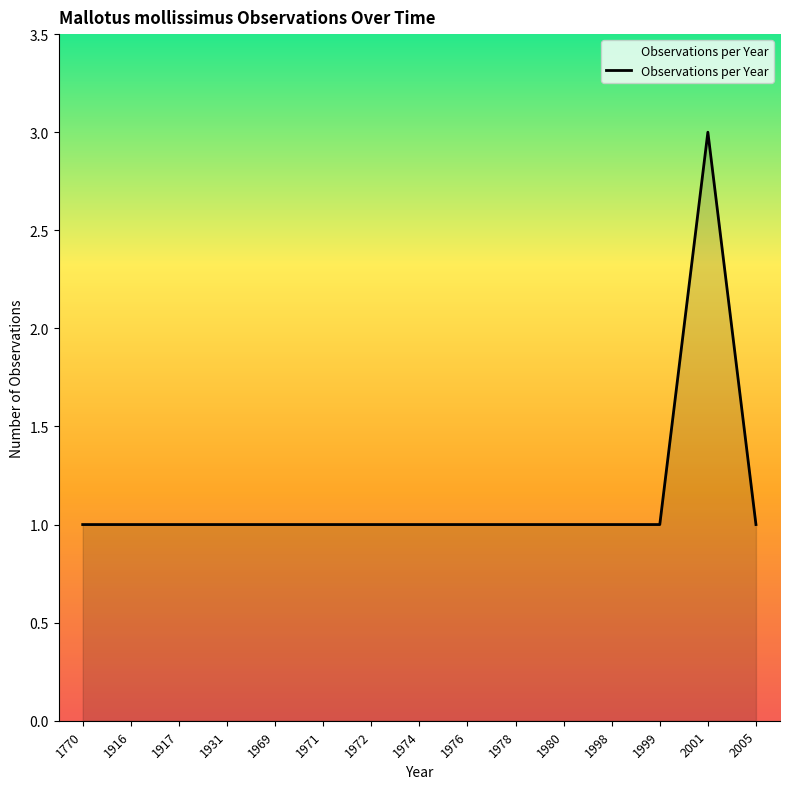

What is the maximum value shown in the chart?

3